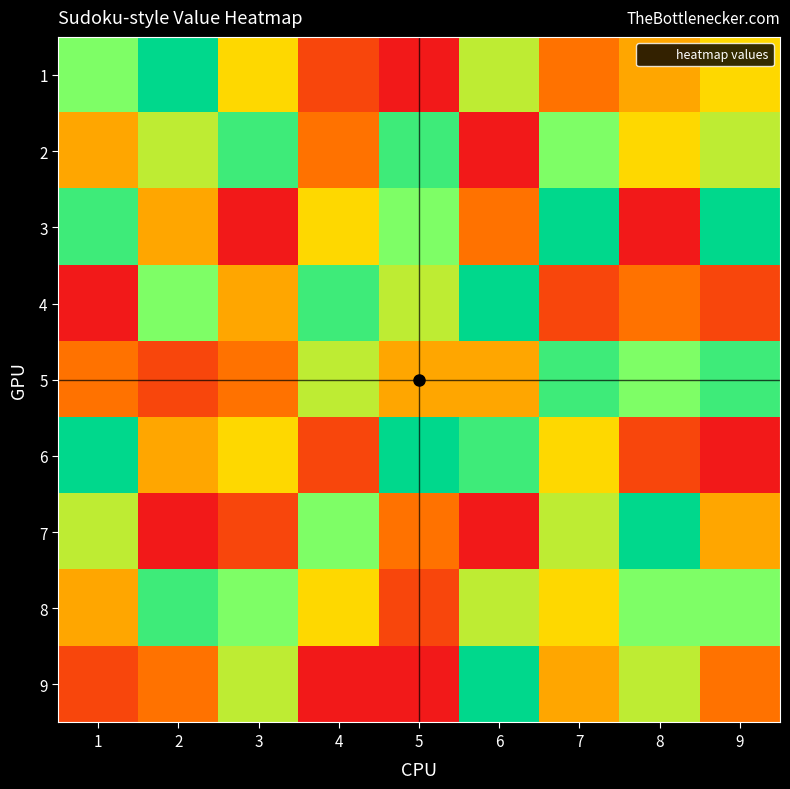

Which category has the highest value across all series?

2